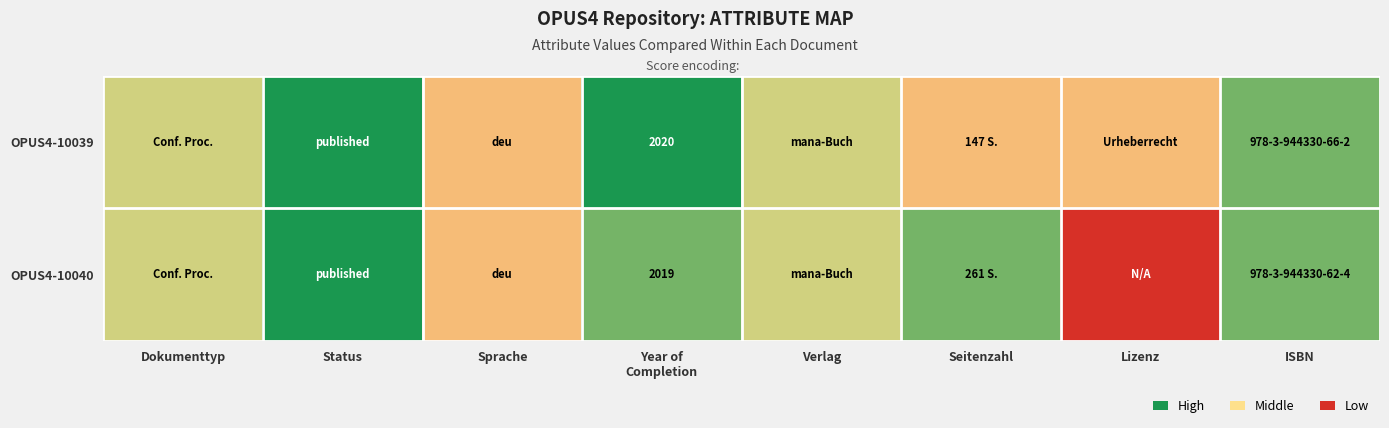

The value of OPUS4-10040 at Seitenzahl is 1. True or false?

False